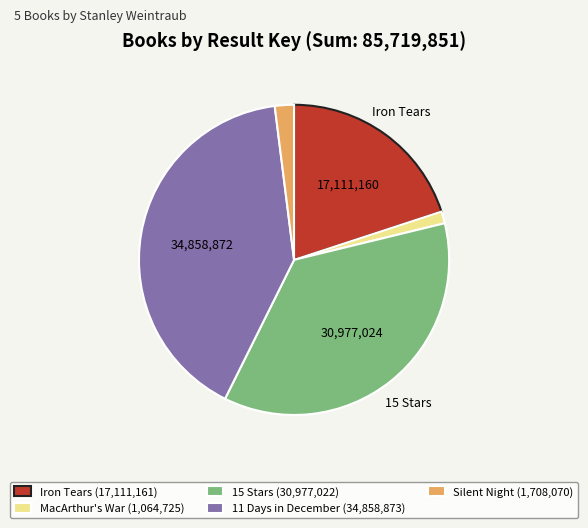

Combined, do MacArthur's War (1,064,725) and Silent Night (1,708,070) account for over 50%?

No